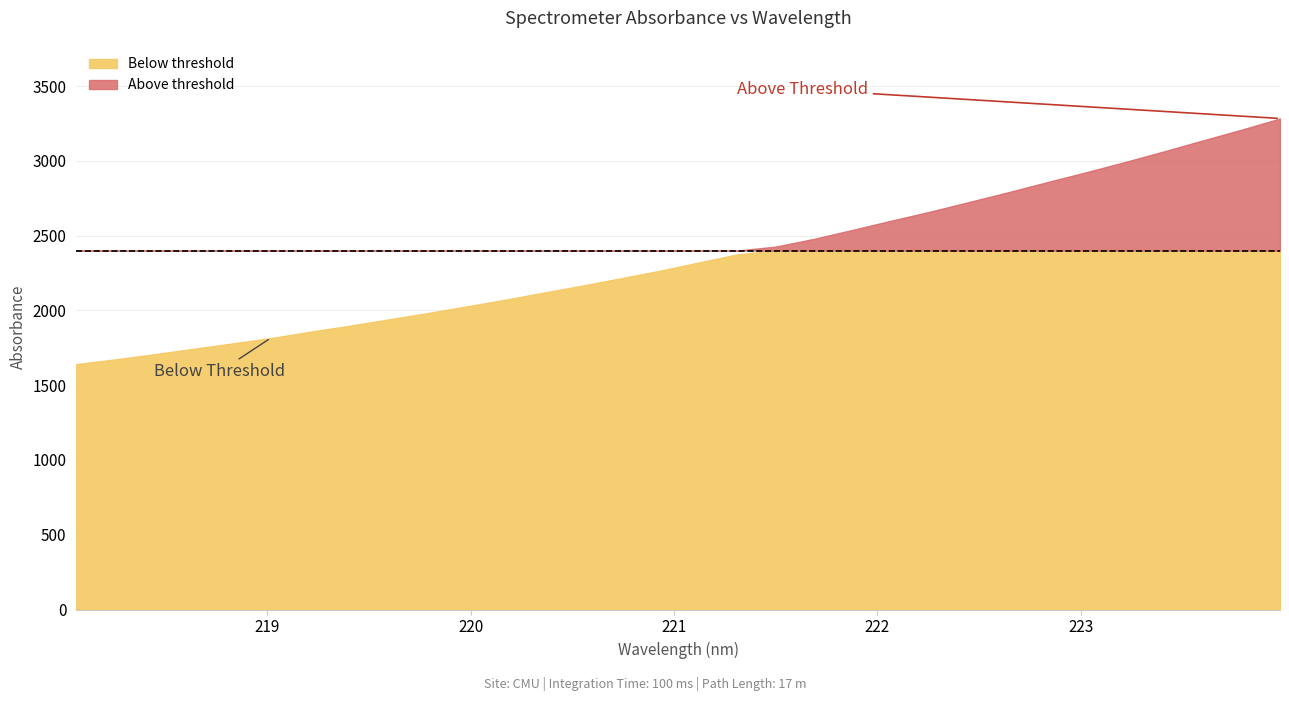

Does the chart have visible grid lines?

Yes